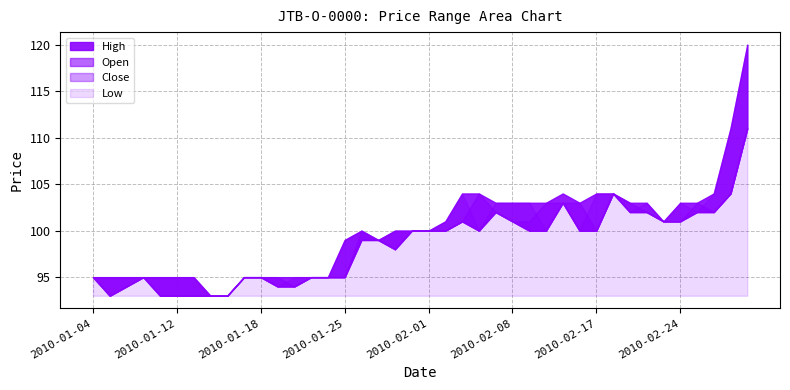

Rank the series at 2010-02-03 from highest to lowest value.

High, Close, Low, Open